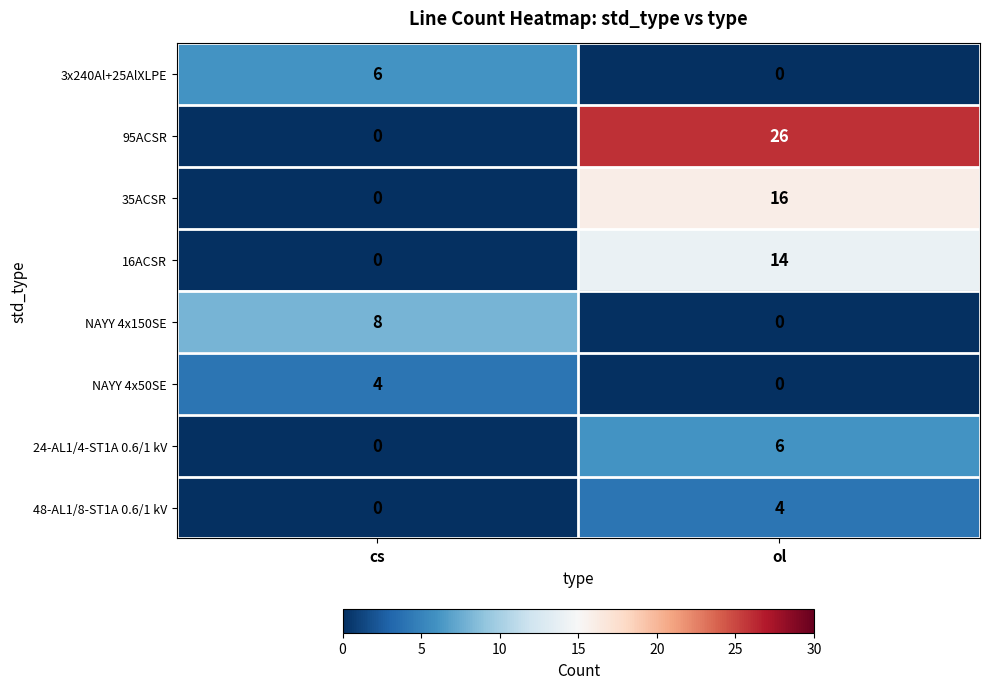

Where is 95ACSR nearest to the value 13?

cs